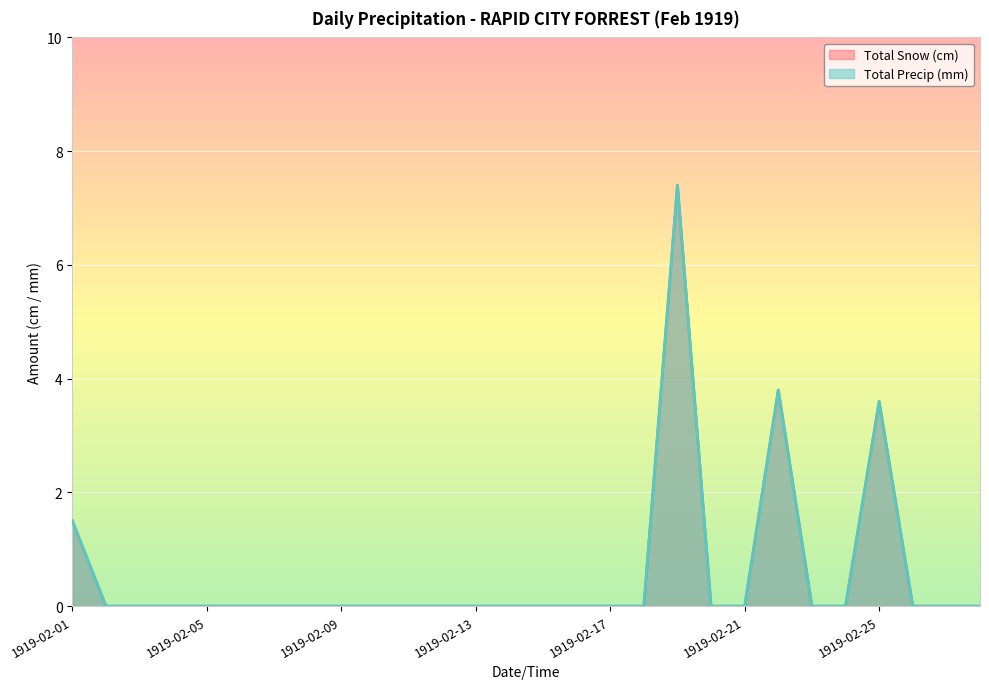

Reading right to left, extract all data points from this chart.

Total Snow (cm): 1919-02-28=0.0	1919-02-27=0.0	1919-02-26=0.0	1919-02-25=3.6	1919-02-24=0.0	1919-02-23=0.0	1919-02-22=3.8	1919-02-21=0.0	1919-02-20=0.0	1919-02-19=7.4	1919-02-18=0.0	1919-02-17=0.0	1919-02-16=0.0	1919-02-15=0.0	1919-02-14=0.0	1919-02-13=0.0	1919-02-12=0.0	1919-02-11=0.0	1919-02-10=0.0	1919-02-09=0.0	1919-02-08=0.0	1919-02-07=0.0	1919-02-06=0.0	1919-02-05=0.0	1919-02-04=0.0	1919-02-03=0.0	1919-02-02=0.0	1919-02-01=1.5
Total Precip (mm): 1919-02-28=0.0	1919-02-27=0.0	1919-02-26=0.0	1919-02-25=3.6	1919-02-24=0.0	1919-02-23=0.0	1919-02-22=3.8	1919-02-21=0.0	1919-02-20=0.0	1919-02-19=7.4	1919-02-18=0.0	1919-02-17=0.0	1919-02-16=0.0	1919-02-15=0.0	1919-02-14=0.0	1919-02-13=0.0	1919-02-12=0.0	1919-02-11=0.0	1919-02-10=0.0	1919-02-09=0.0	1919-02-08=0.0	1919-02-07=0.0	1919-02-06=0.0	1919-02-05=0.0	1919-02-04=0.0	1919-02-03=0.0	1919-02-02=0.0	1919-02-01=1.5